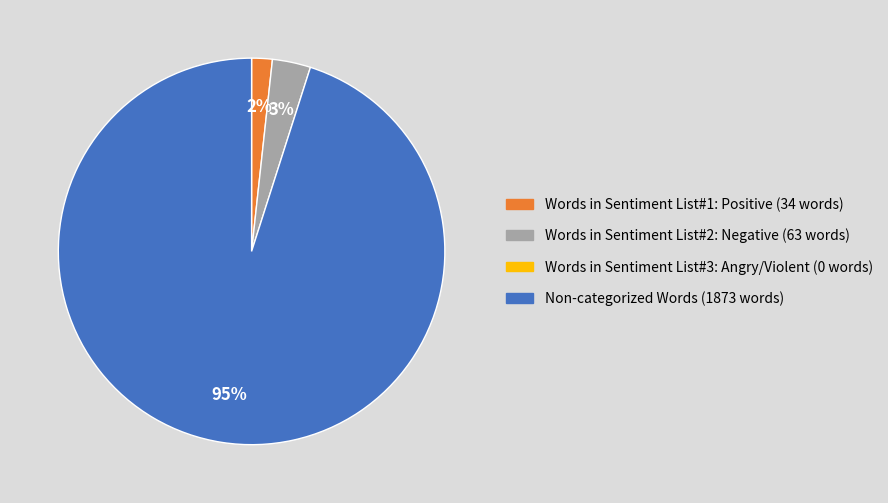

Is there a majority slice in this chart?

Yes